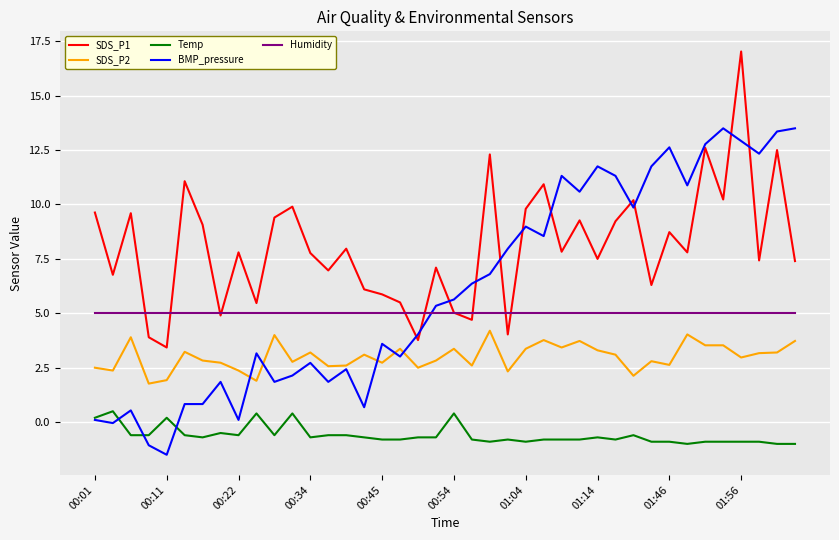

Does the chart have visible grid lines?

Yes